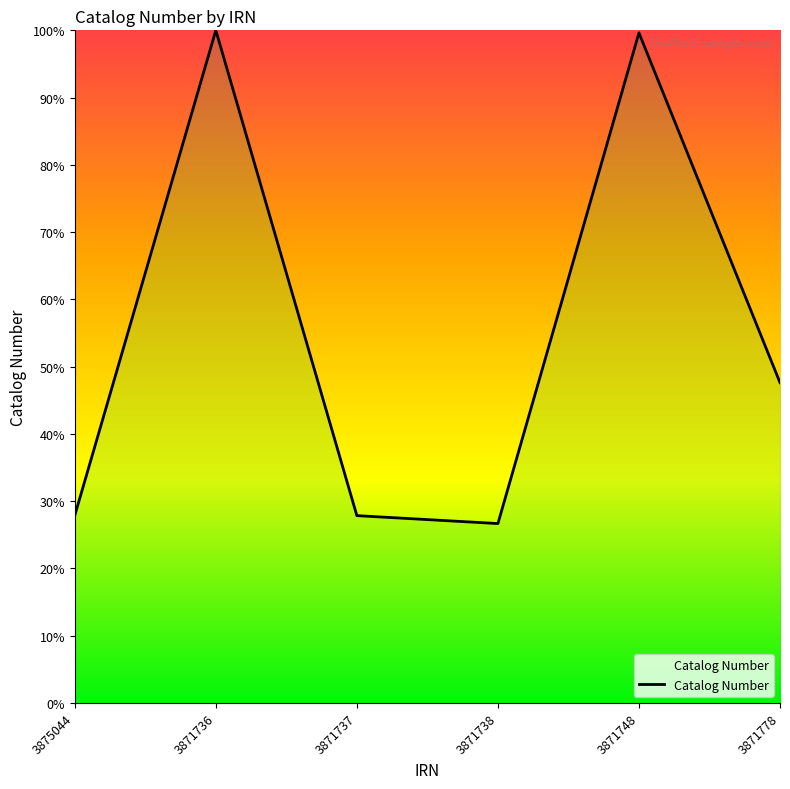

What is the greatest value displayed?

100.0